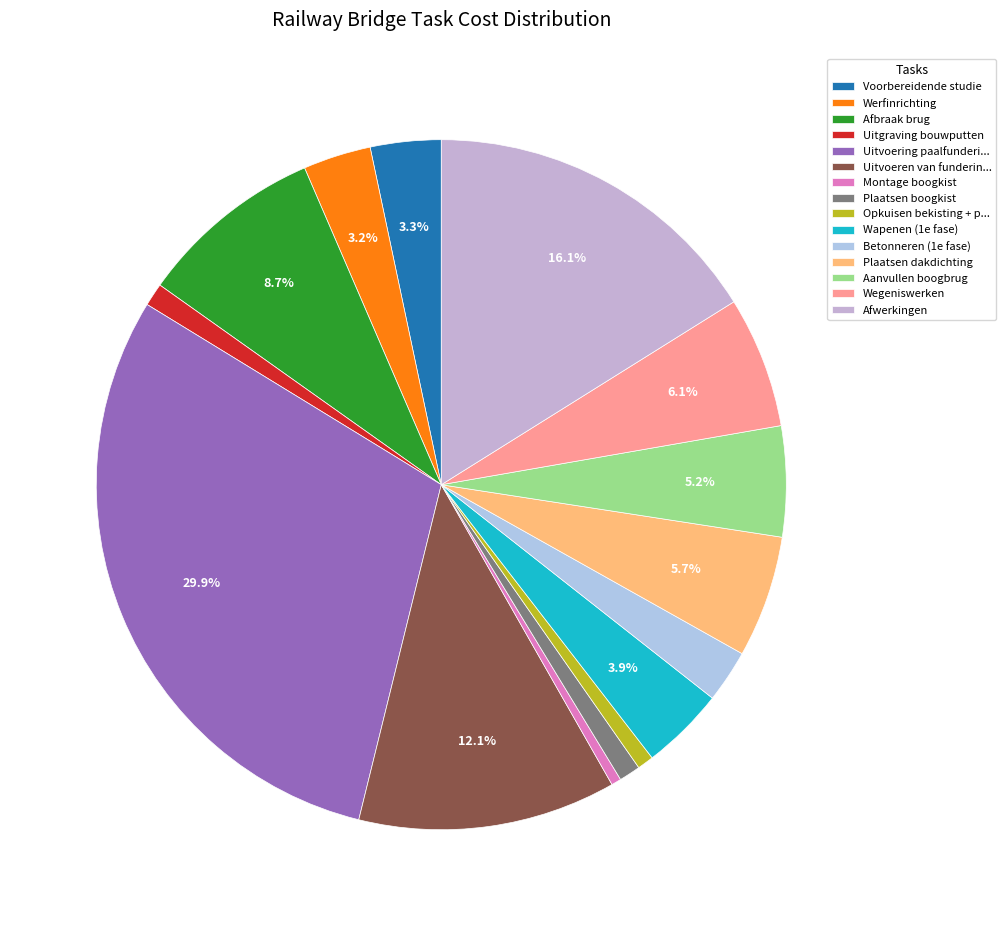

Does Werfinrichting account for over 50% of the chart?

No